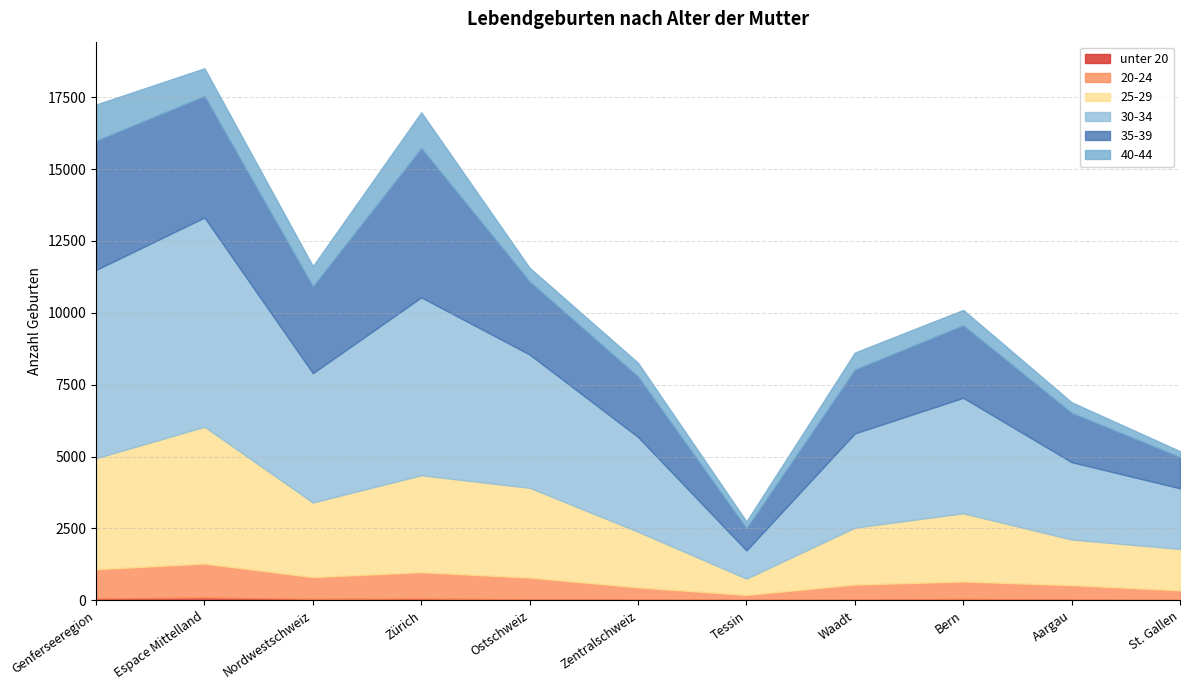

How many values in the 25-29 series are below 2372?

5